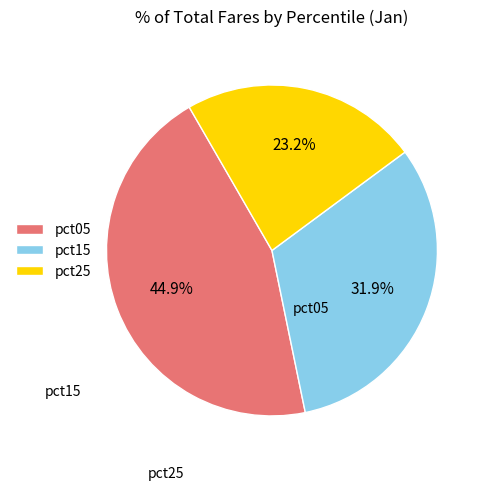

Which slice is the largest?

pct05